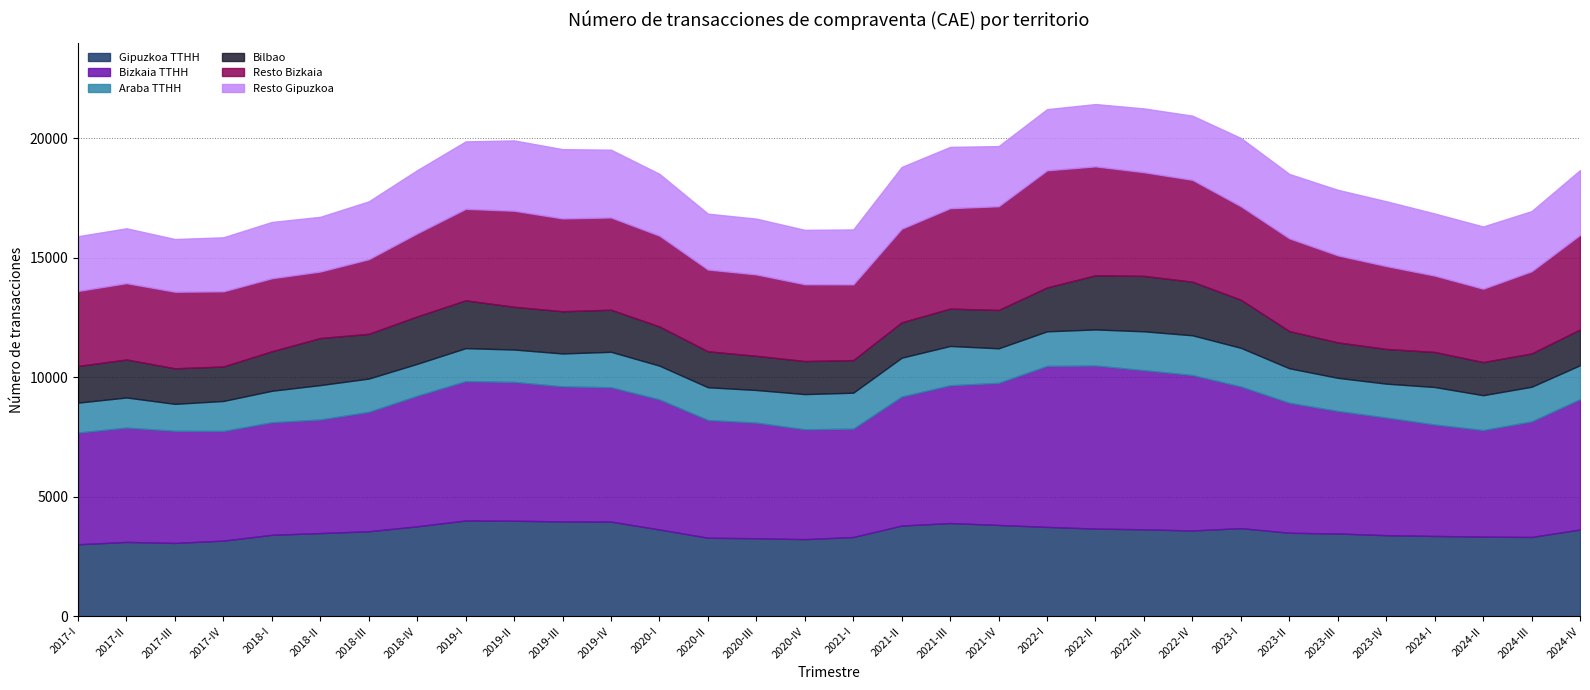

True or false: Gipuzkoa TTHH has a value of 3802 at 2021-II.

True